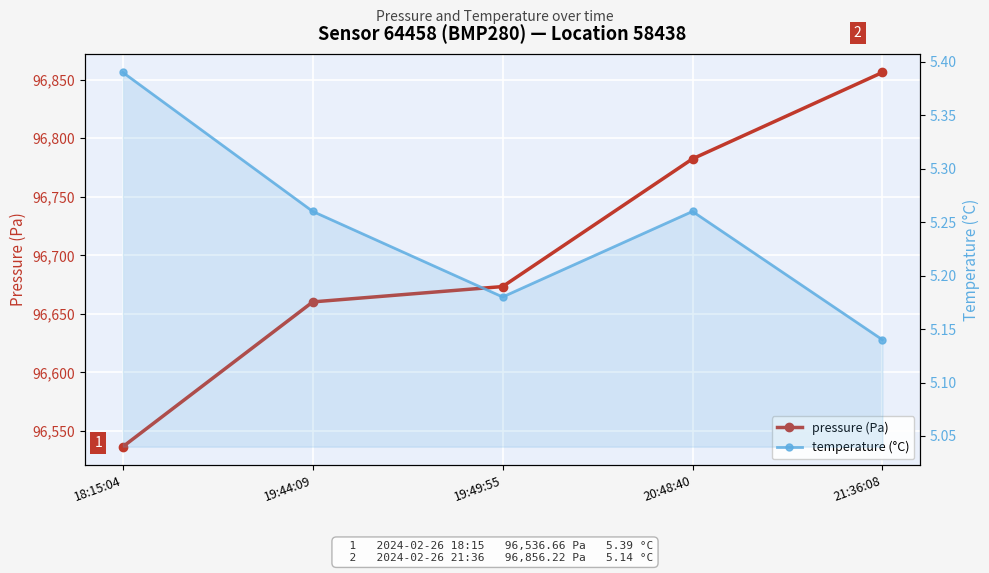

True or false: temperature (°C) and pressure (Pa) cross at least once.

False